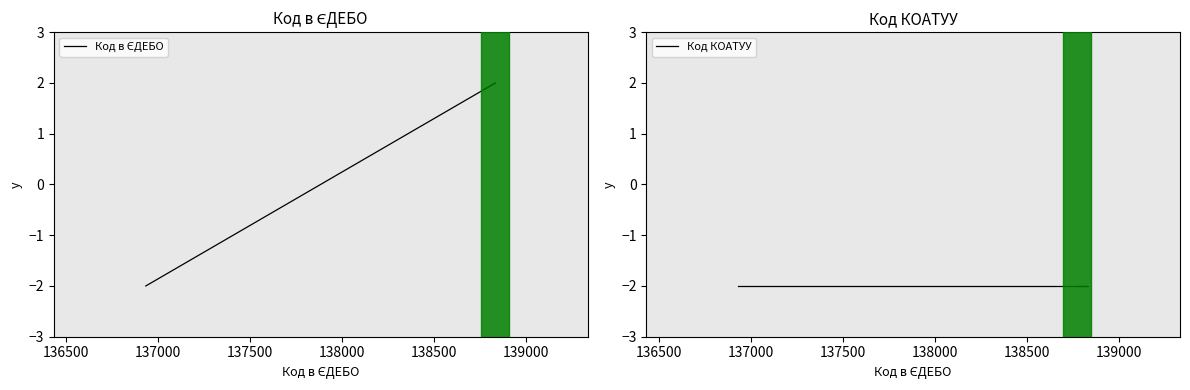

Does the chart display data point markers on the line(s)?

No